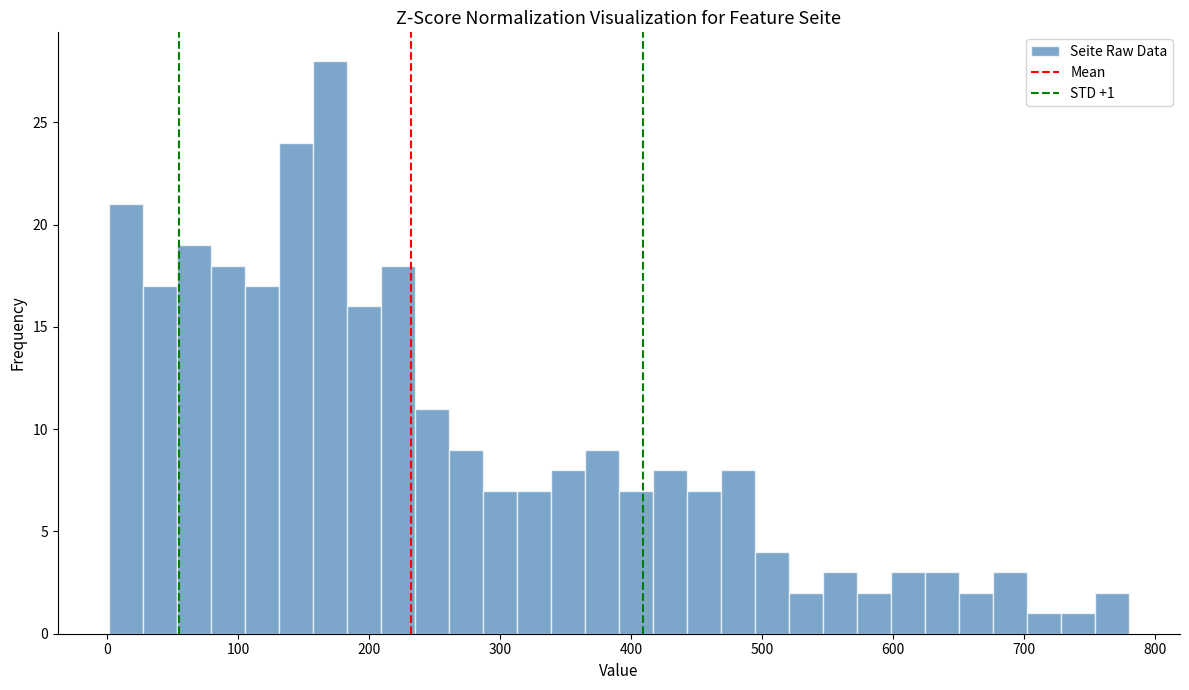

Read against the x-axis, roughly where is the centre of the tallest bar?

170